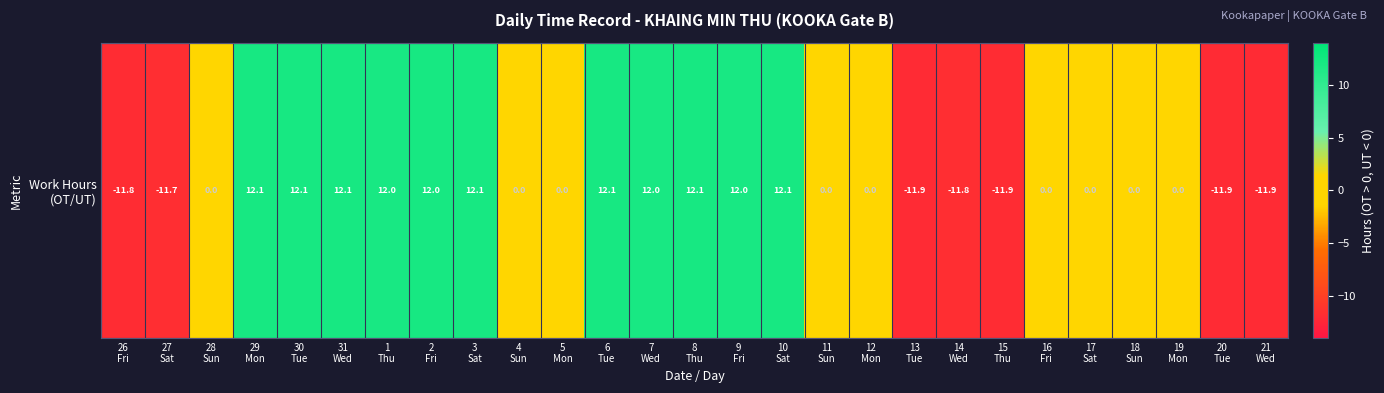

List the labels in order of value, smallest first.

13
Tue, 21
Wed, 20
Tue, 15
Thu, 26
Fri, 14
Wed, 27
Sat, 28
Sun, 4
Sun, 5
Mon, 11
Sun, 12
Mon, 16
Fri, 17
Sat, 18
Sun, 19
Mon, 1
Thu, 7
Wed, 9
Fri, 2
Fri, 30
Tue, 8
Thu, 31
Wed, 3
Sat, 29
Mon, 6
Tue, 10
Sat